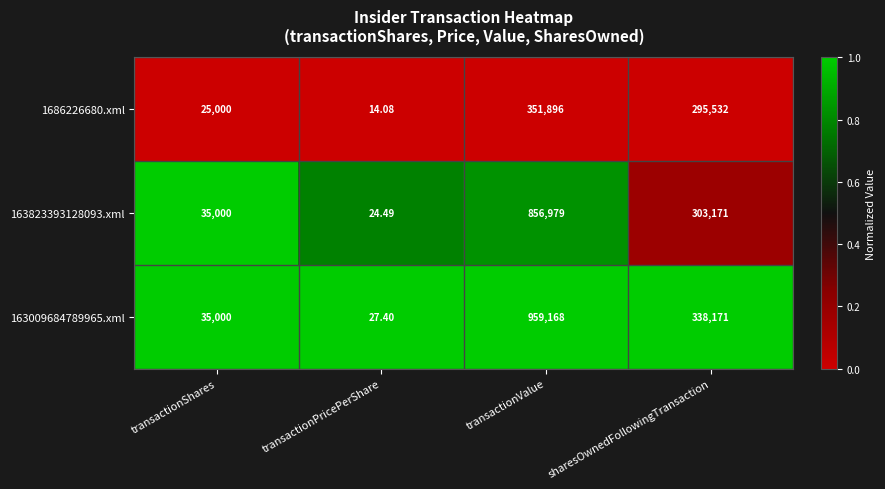

At which label does 1686226680.xml reach its peak?

transactionValue